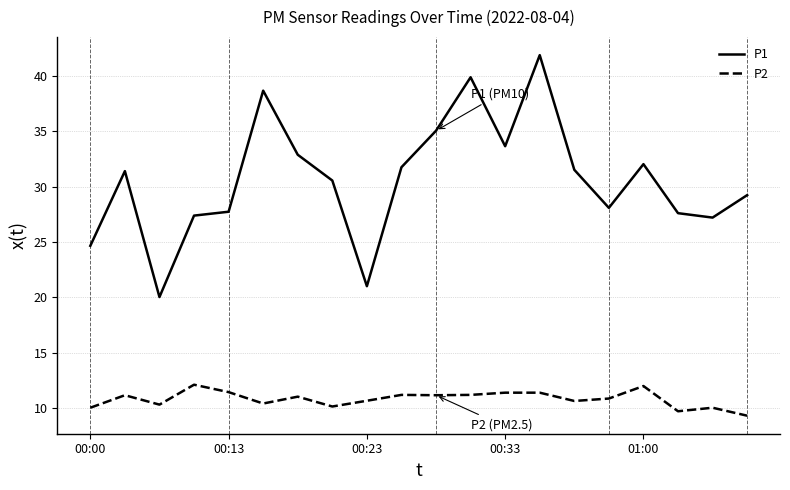

Which series has the largest total across all categories?

P1